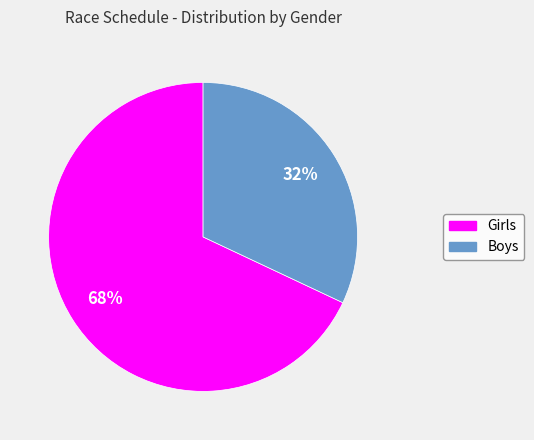

To the nearest percent, what portion does Boys represent?

32%